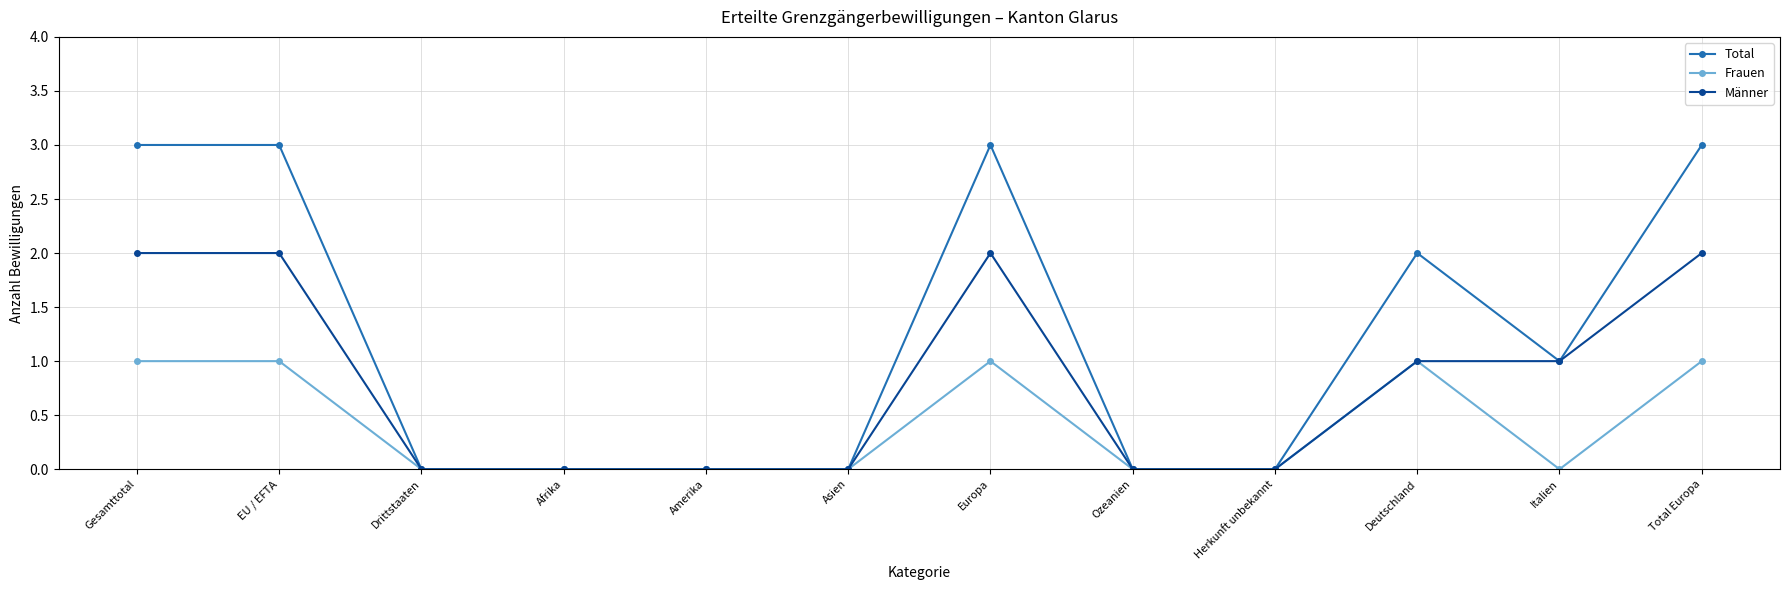

Rank the series by their average value, from highest to lowest.

Total, Männer, Frauen